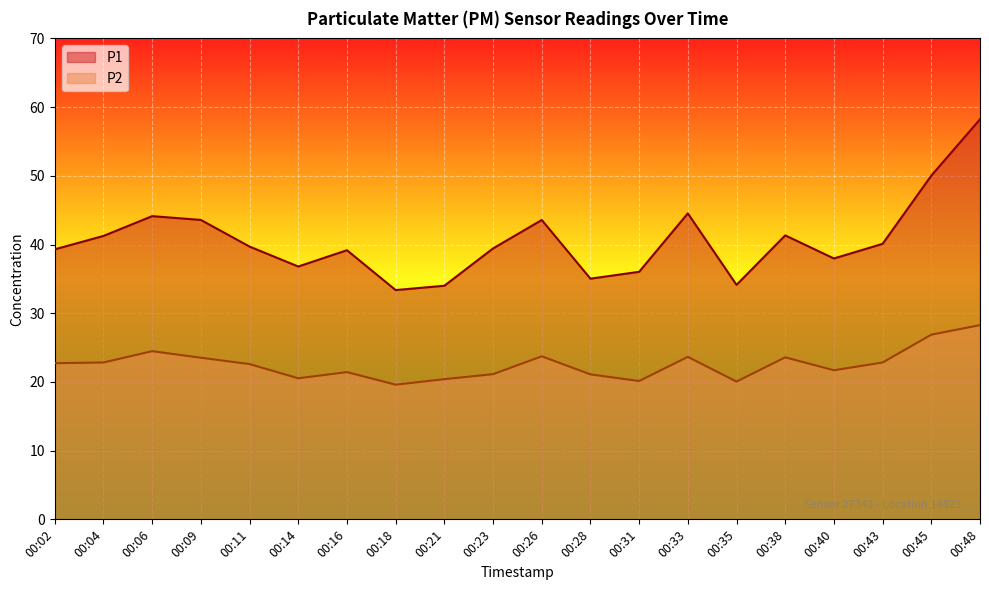

The P2 series shows 22.7 at 00:02. True or false?

True